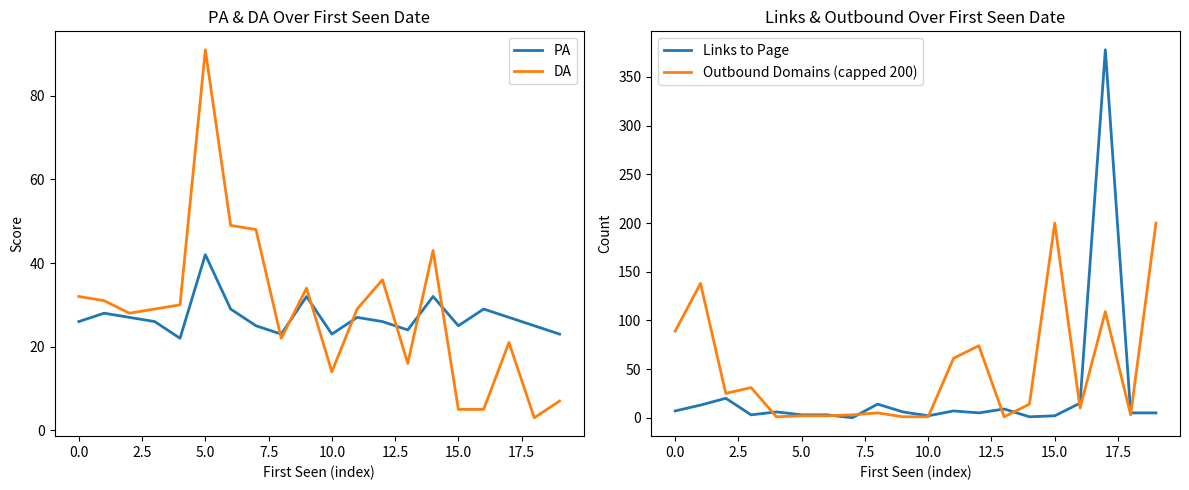

What is the minimum value for PA?

22